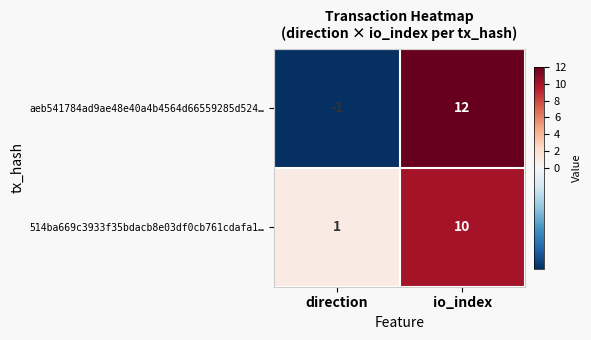

What is the sum of all 514ba669c3933f35bdacb8e03df0cb761cdafa1… values?

11